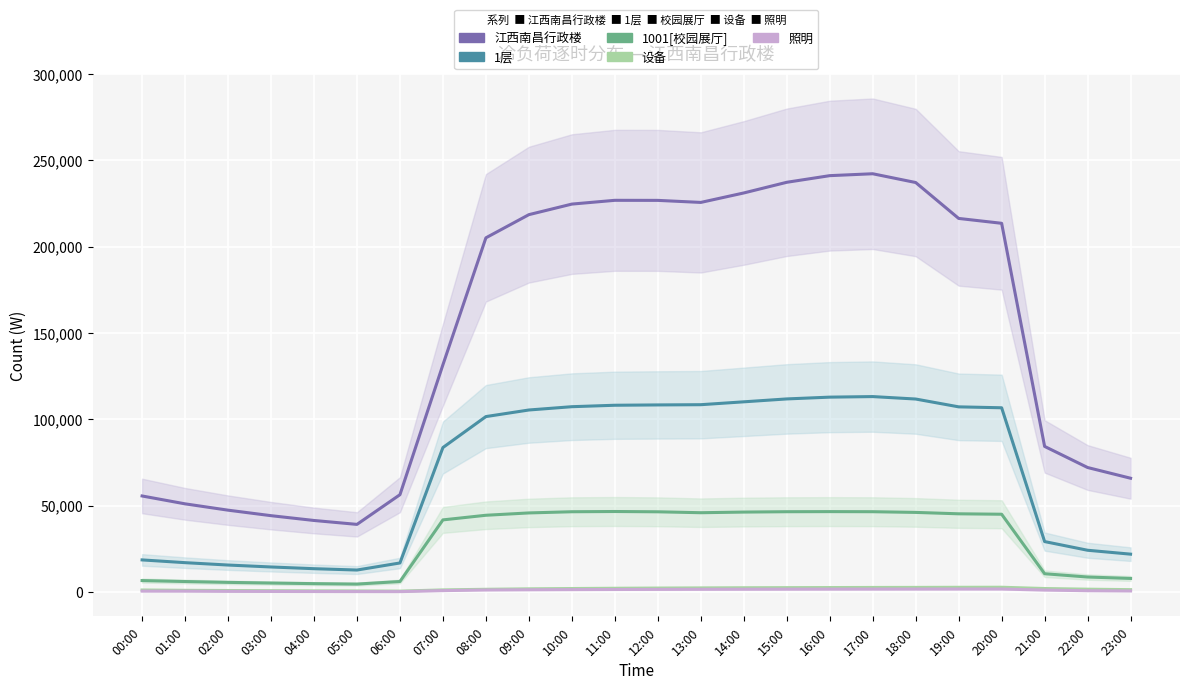

True or false: 1001[校园展厅] and 照明 intersect in this chart.

False